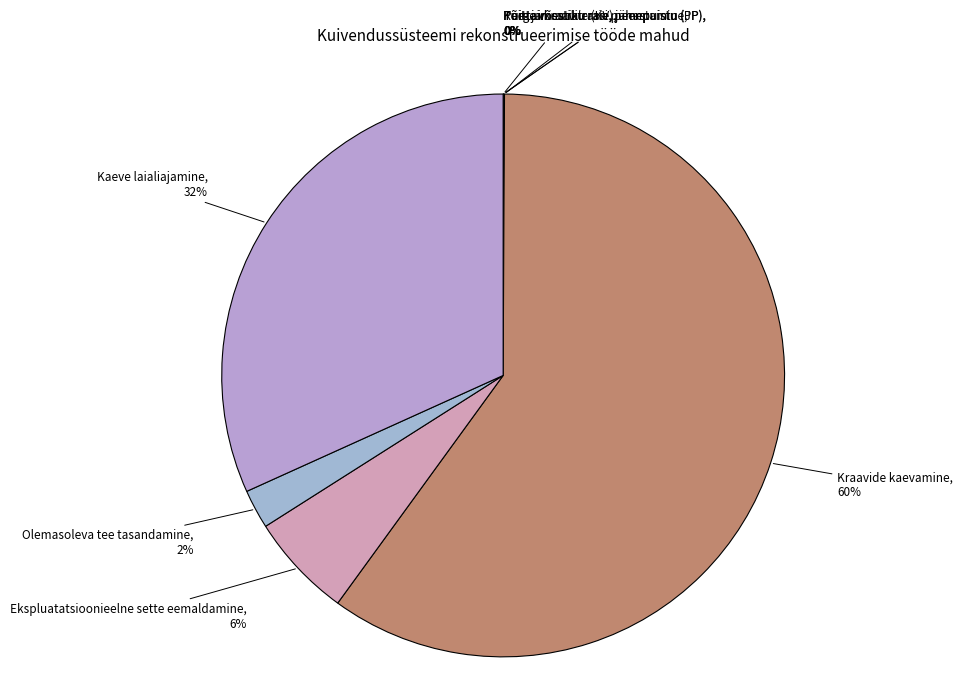

To the nearest percent, what percentage of the pie is Olemasoleva tee tasandamine, 2%?

2%